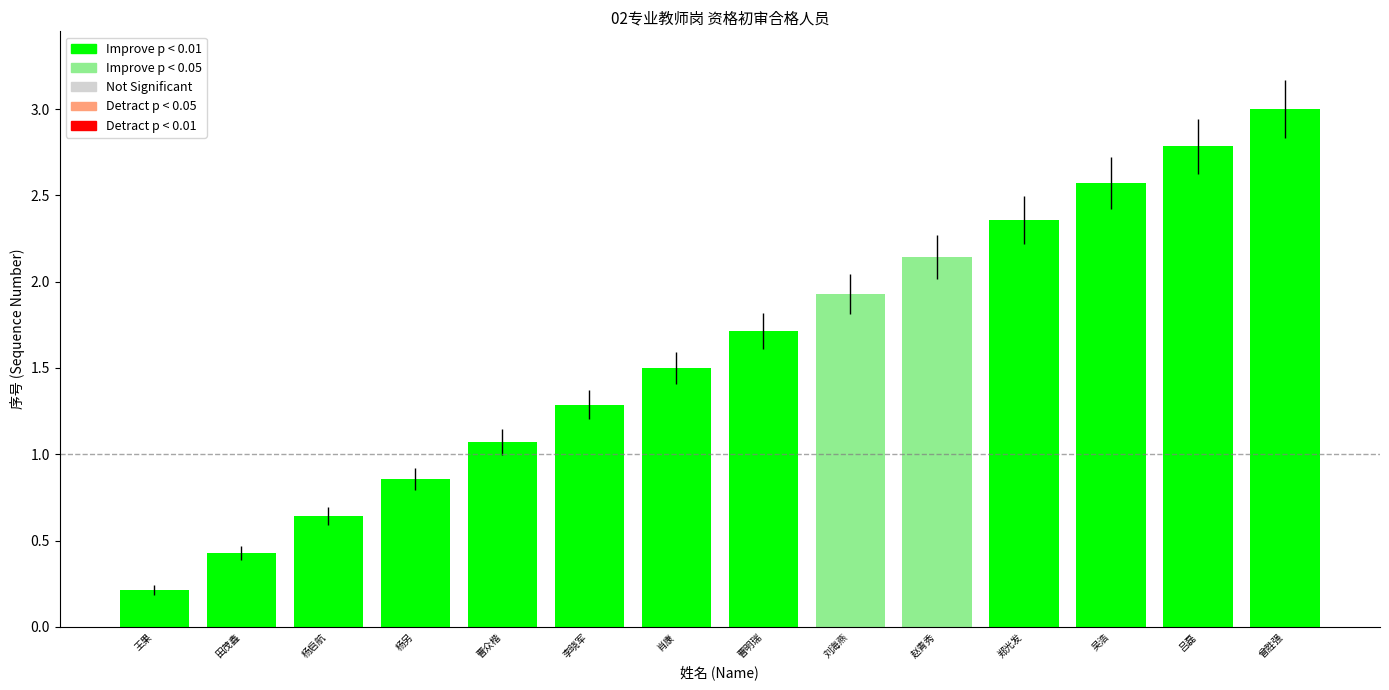

What is the difference between the values at 李晓军 and 肖康?

0.2